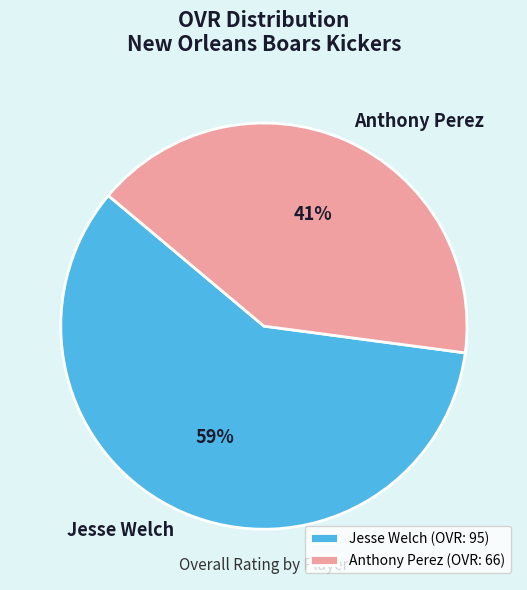

To the nearest percent, what portion does Anthony Perez represent?

41%